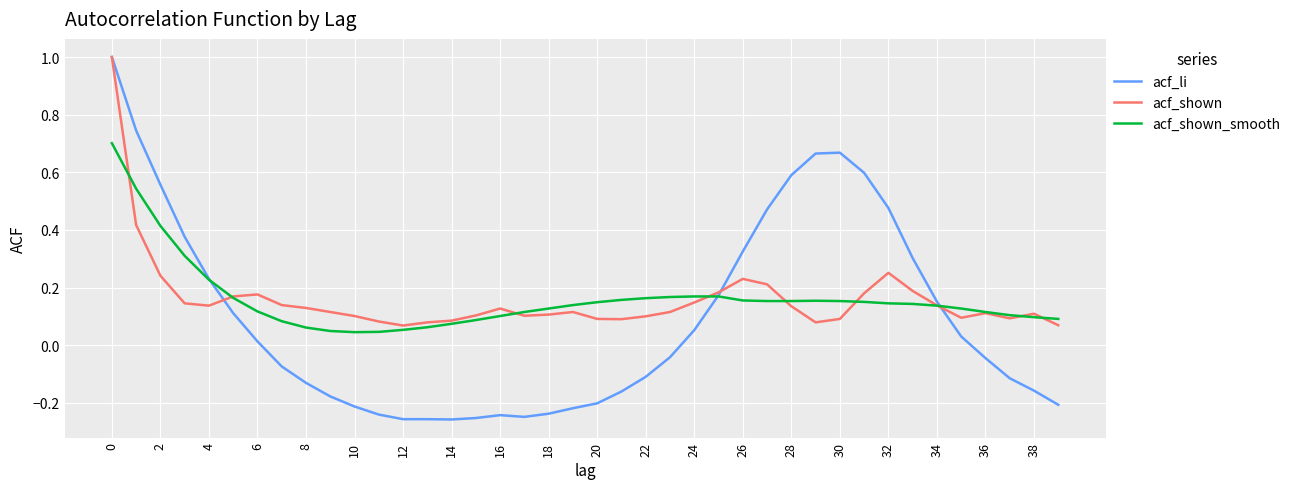

Which series has the widest spread of values?

acf_li